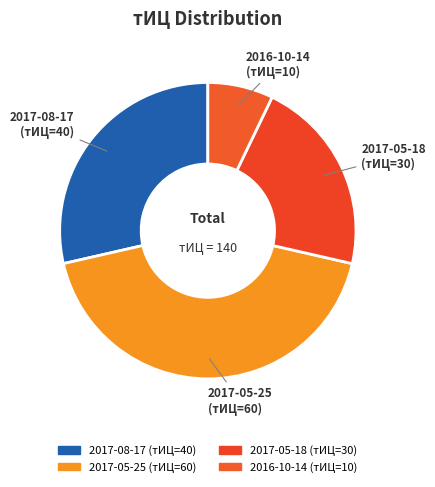

Which slice is the smallest?

2016-10-14 (тИЦ=10)